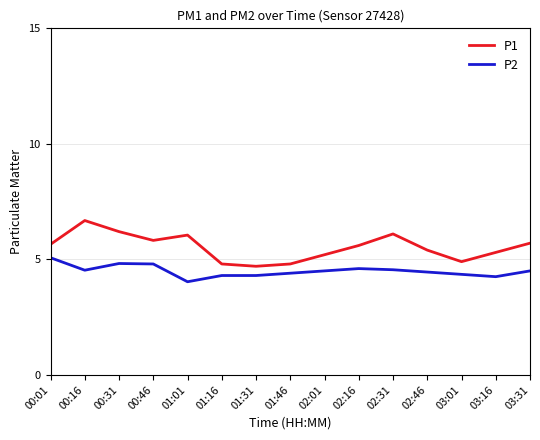

True or false: P1 and P2 intersect in this chart.

False